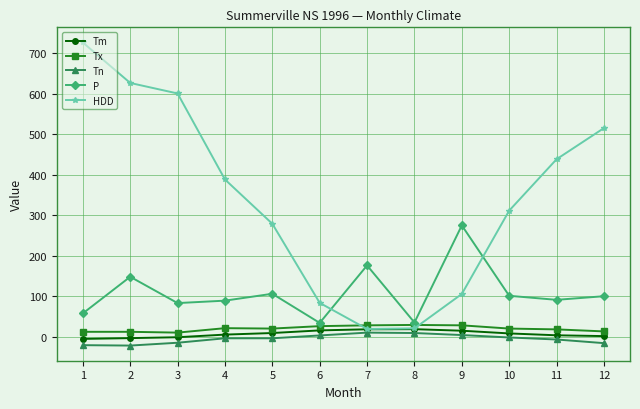

How many values in the Tn series exceed -4?

5